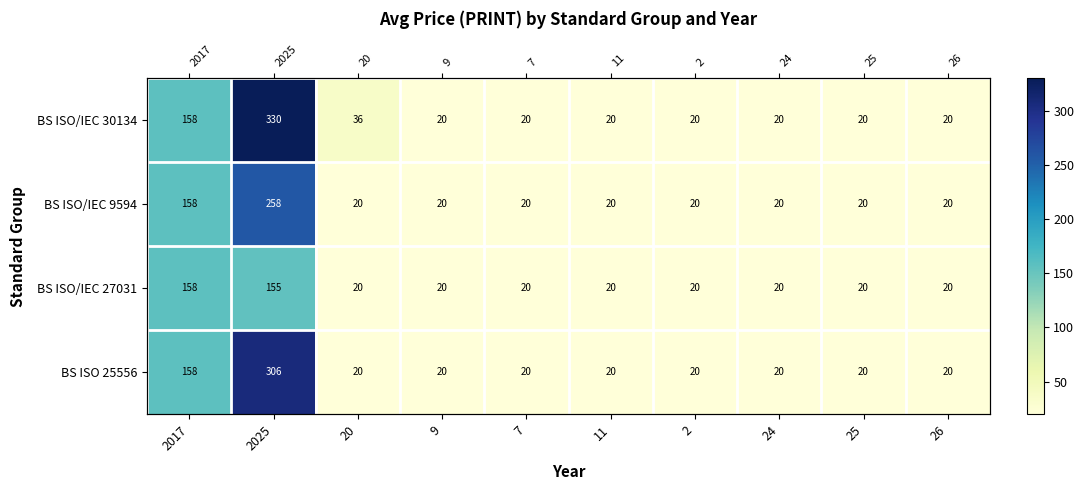

List the series in order of their peak value, lowest first.

BS ISO/IEC 27031, BS ISO/IEC 9594, BS ISO 25556, BS ISO/IEC 30134